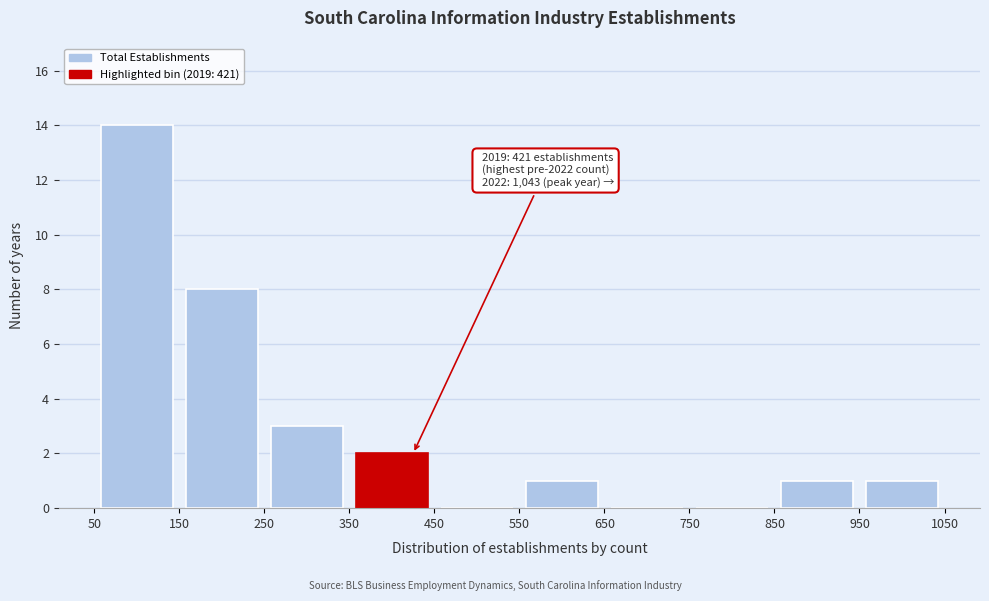

Over which range of the x-axis is the bar tallest?

50 to 150